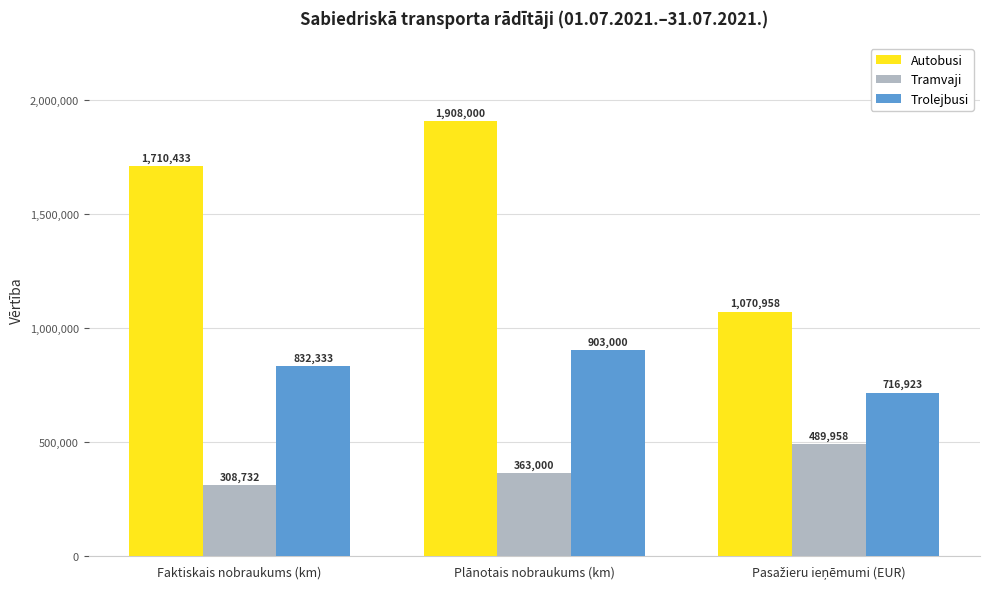

How many distinct data groups are displayed?

3